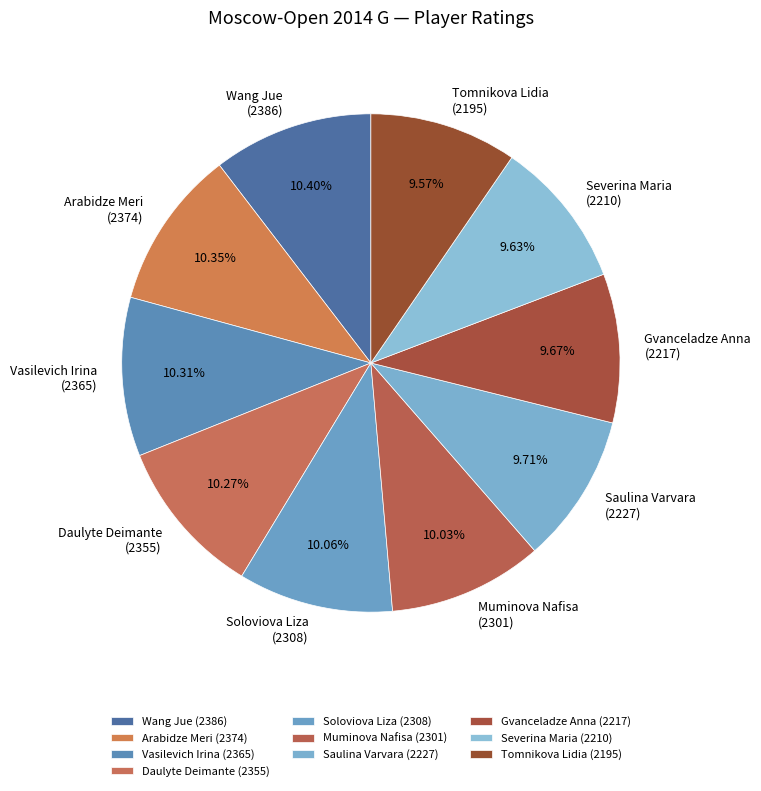

Between Daulyte Deimante (2355) and Tomnikova Lidia (2195), which is larger?

Daulyte Deimante (2355)